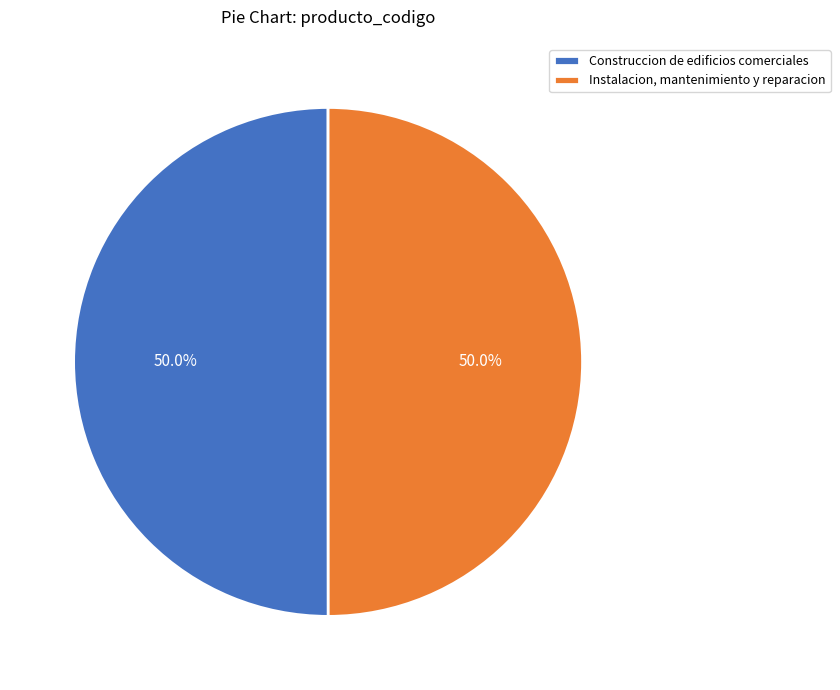

Is the sum of Instalacion, mantenimiento y reparacion and Construccion de edificios comerciales greater than half?

Yes